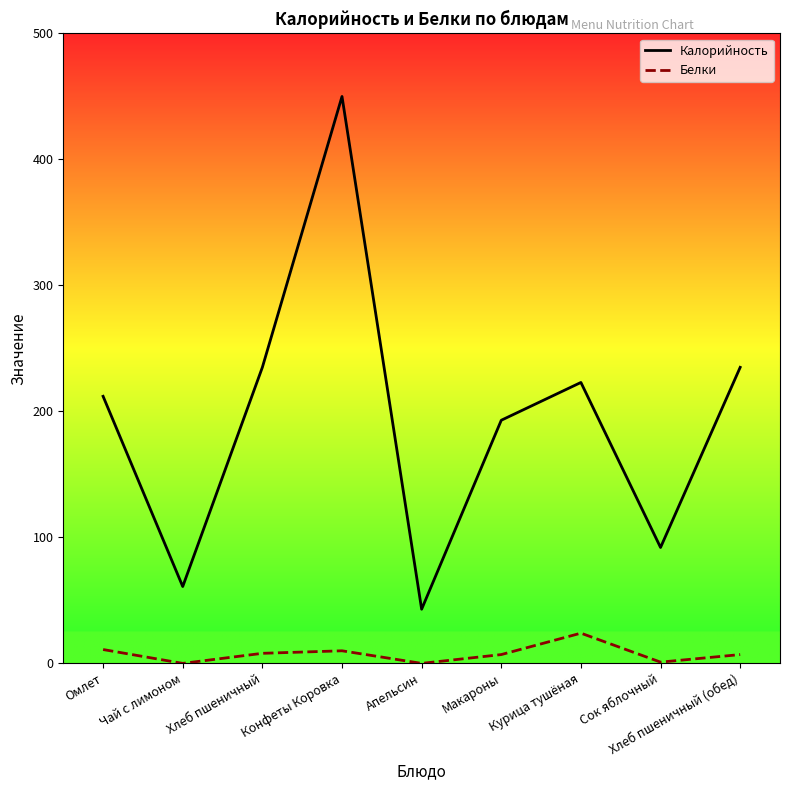

Which series has the largest range (max minus min)?

Калорийность